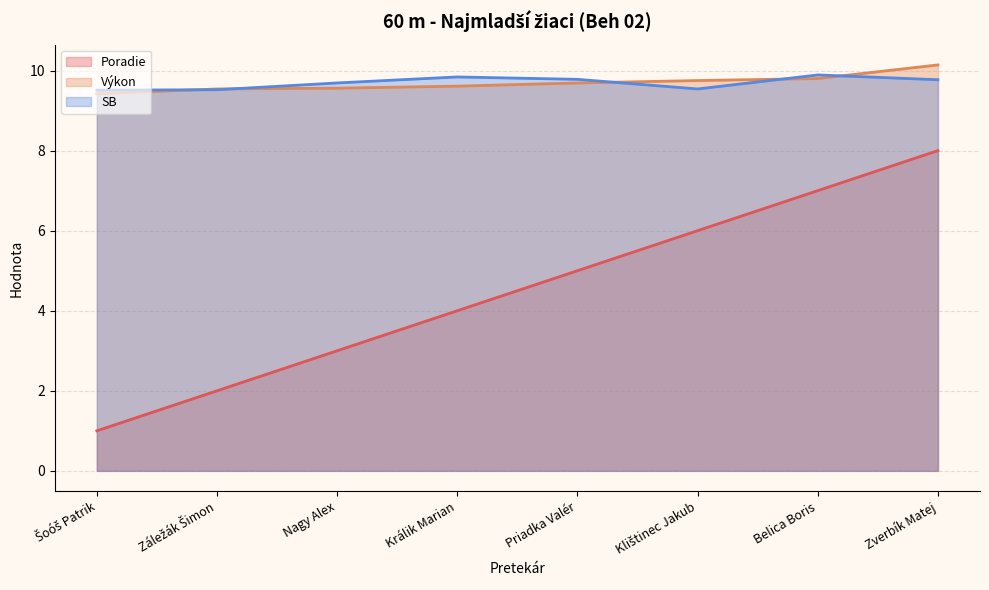

Rank the series at Zverbík Matej from lowest to highest value.

Poradie, SB, Výkon